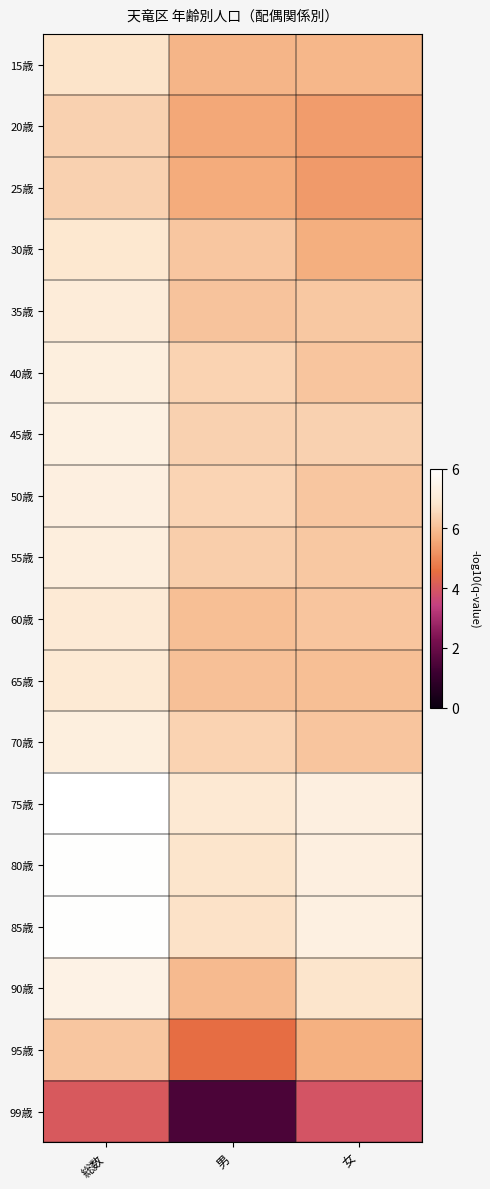

At how many categories does at least one series exceed 2?

3